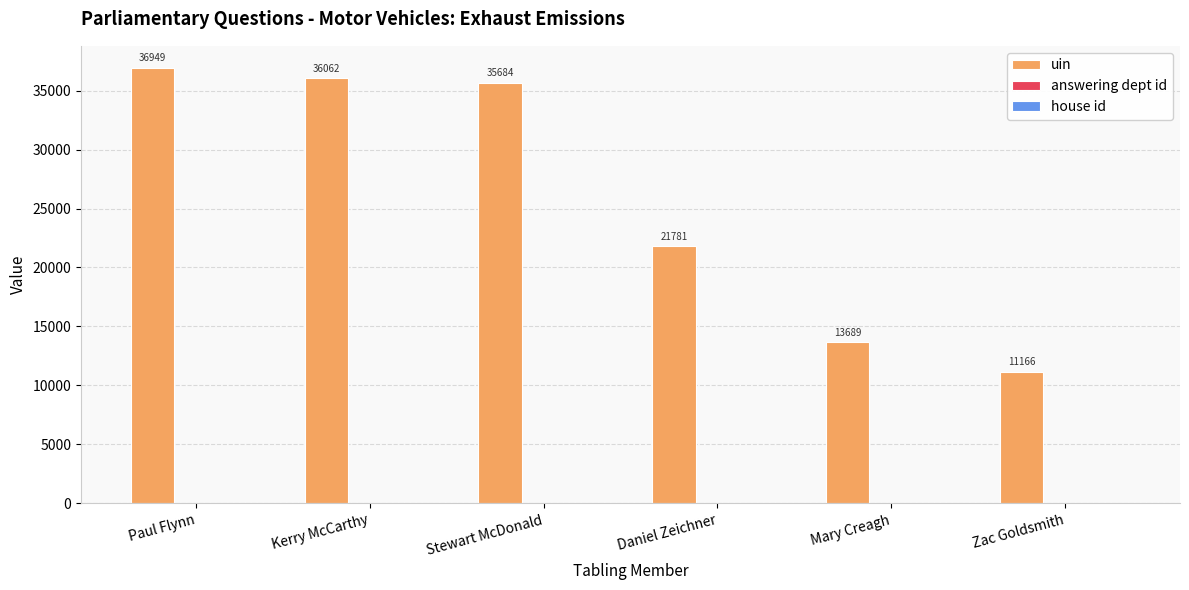

Which series changed the most between Daniel Zeichner and Mary Creagh?

uin